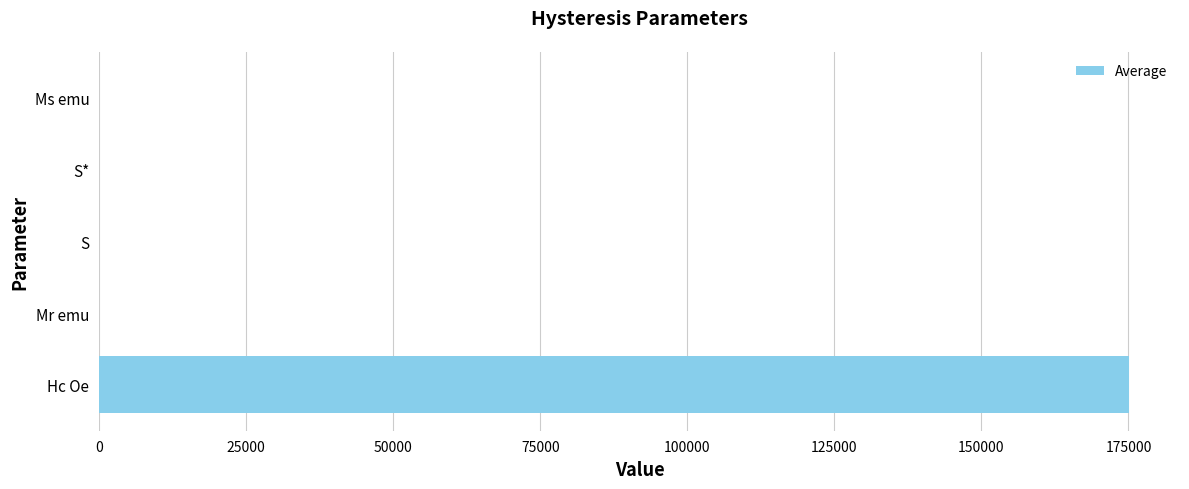

At which label is the value closest to 87503?

Ms emu